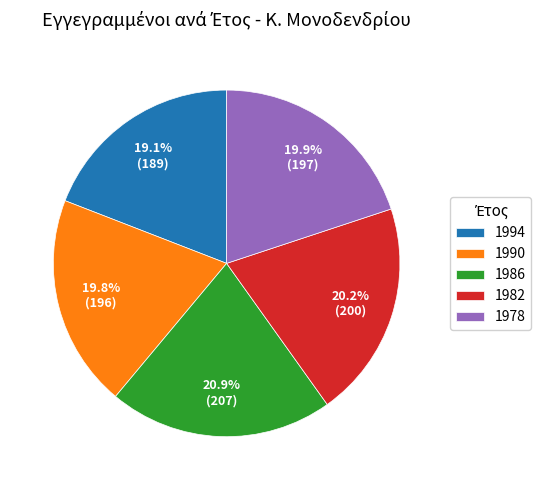

Which slice is the smallest?

1994